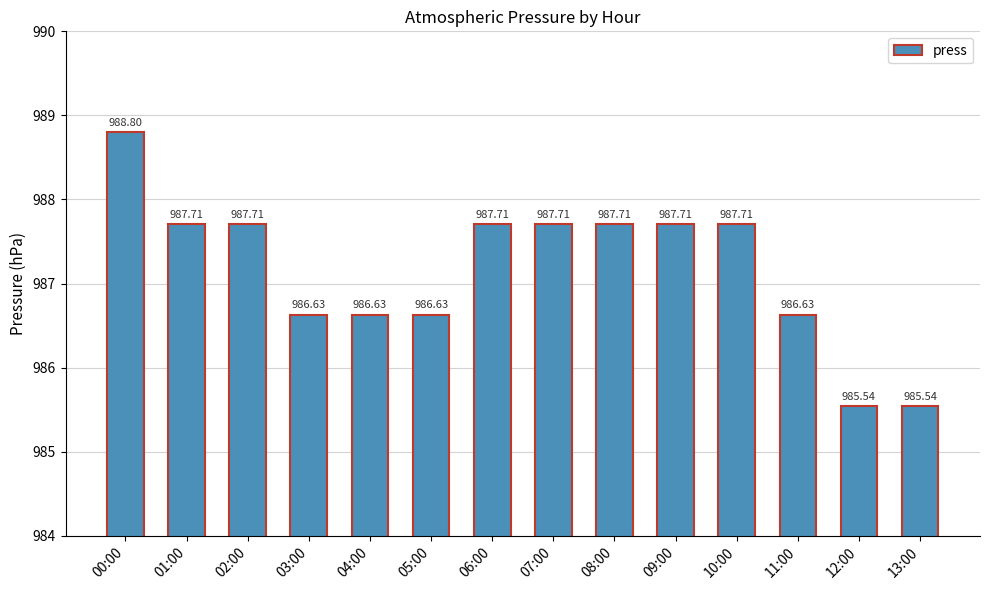

What is the ratio of the value at 10:00 to the value at 08:00?

1.0